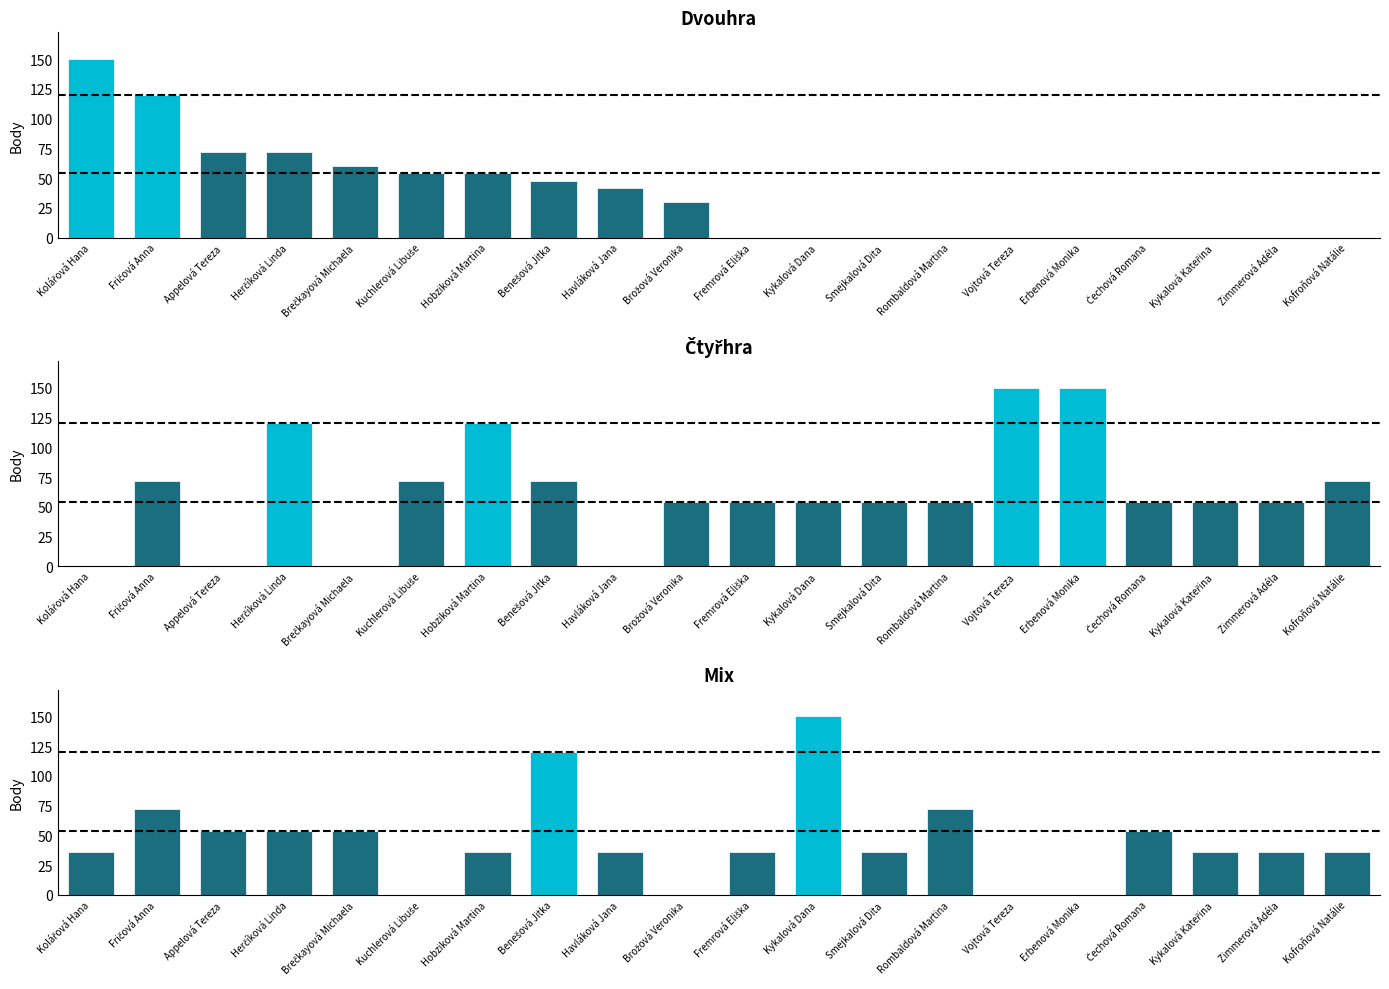

What is the value of the Čtyřhra bar at the 14th from the left?

54